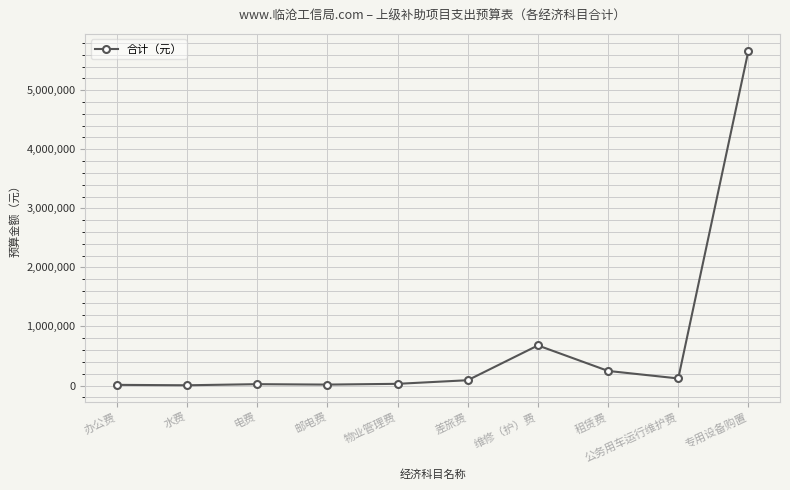

What is the sum of the values at 租赁费 and 维修（护）费?

926200